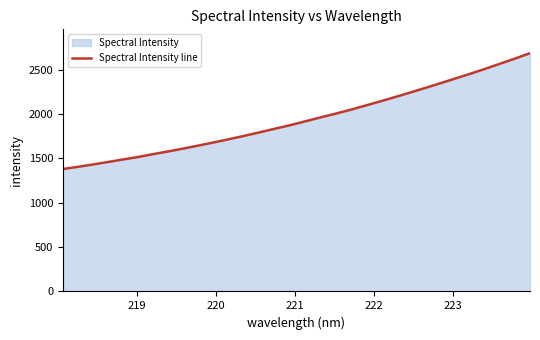

What is the smallest value displayed?

1379.3